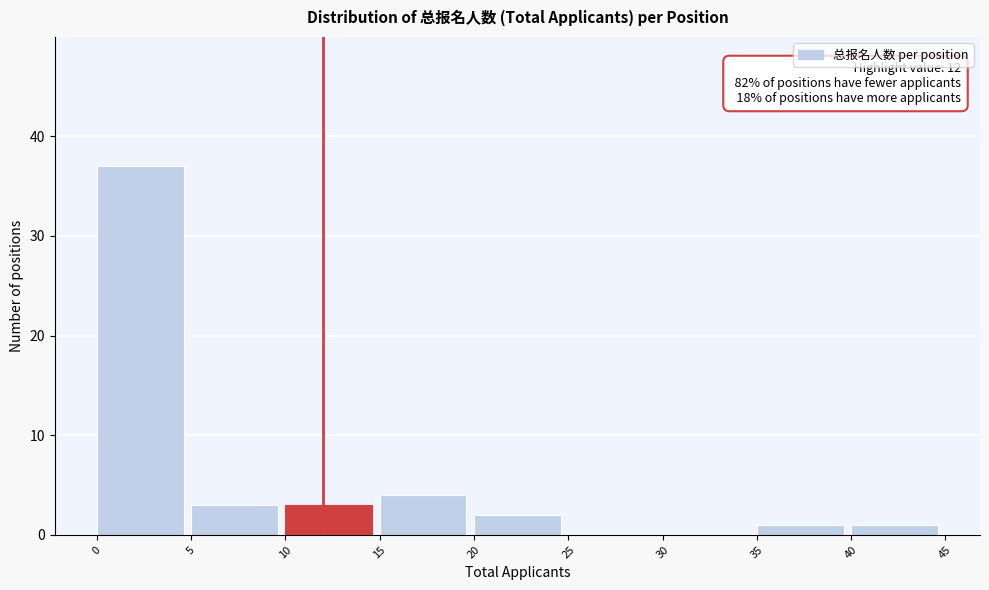

Over which range of the x-axis is the bar tallest?

0 to 5